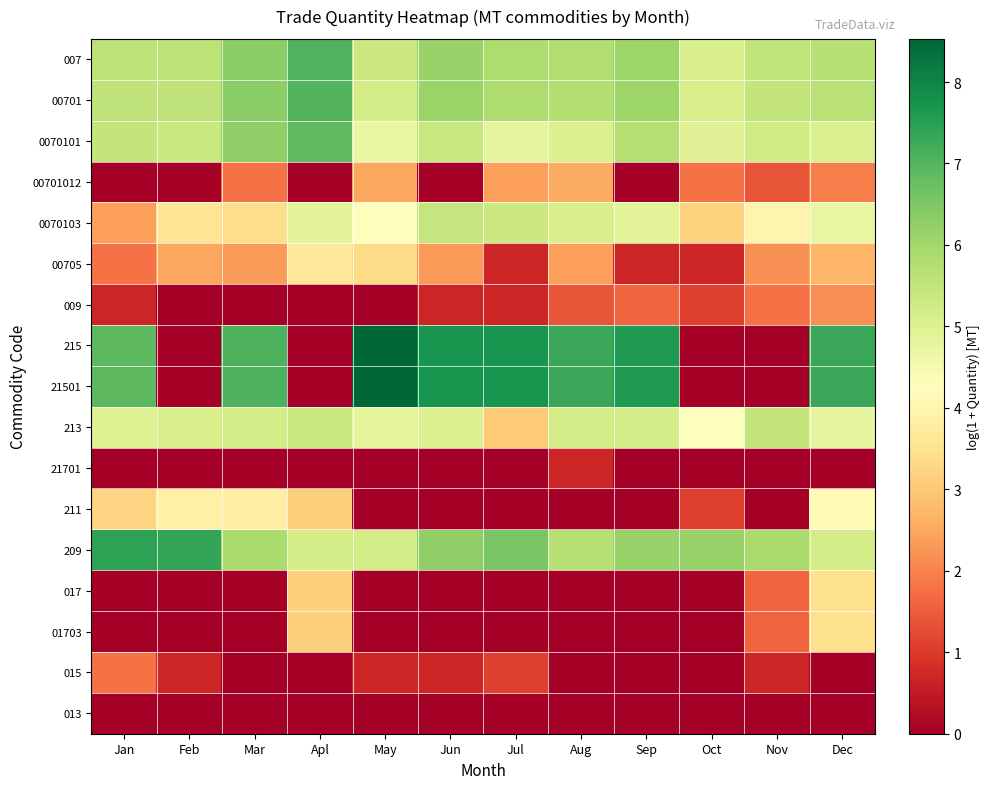

At how many categories does at least one series exceed 7?

10